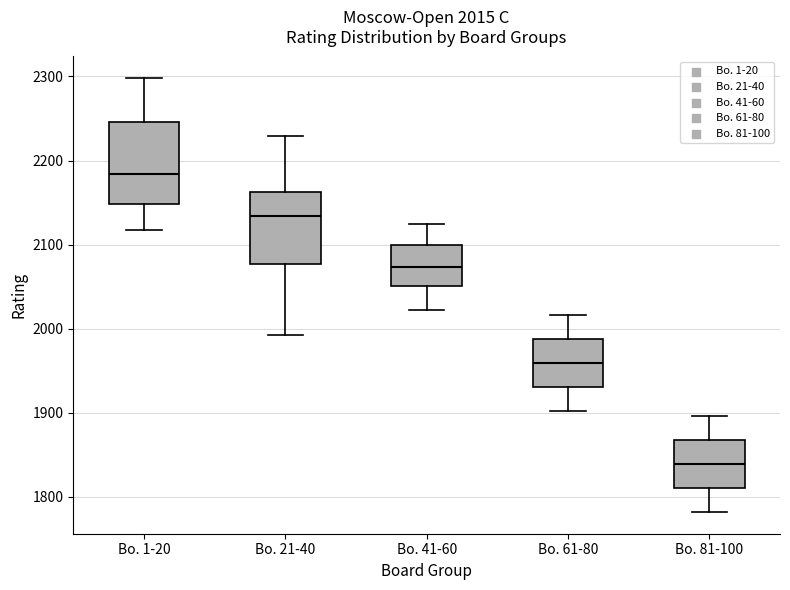

Which box's median line is the highest?

Bo. 1-20